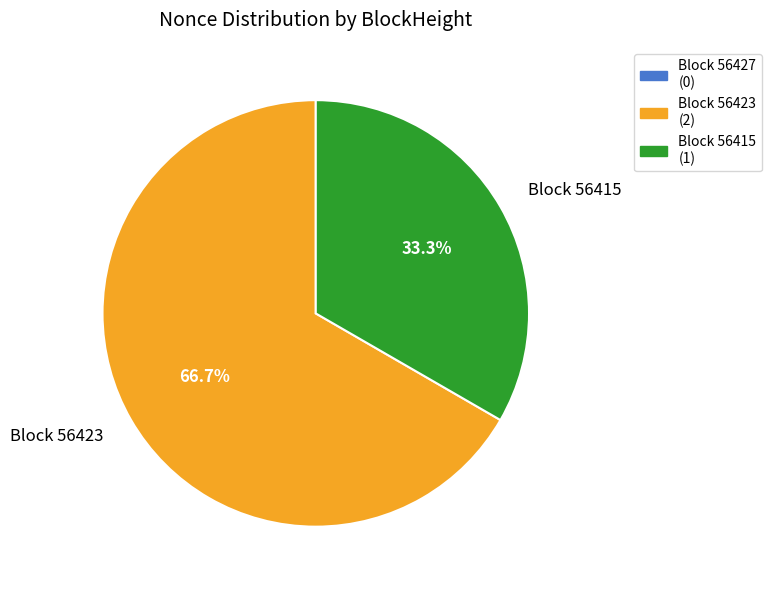

Does any single category account for the majority?

Yes